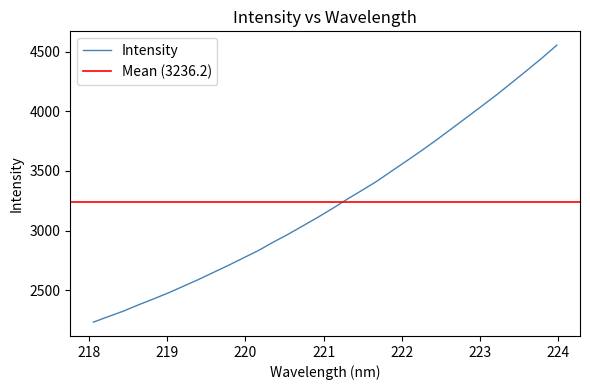

What position from the right is 222.4538?

9